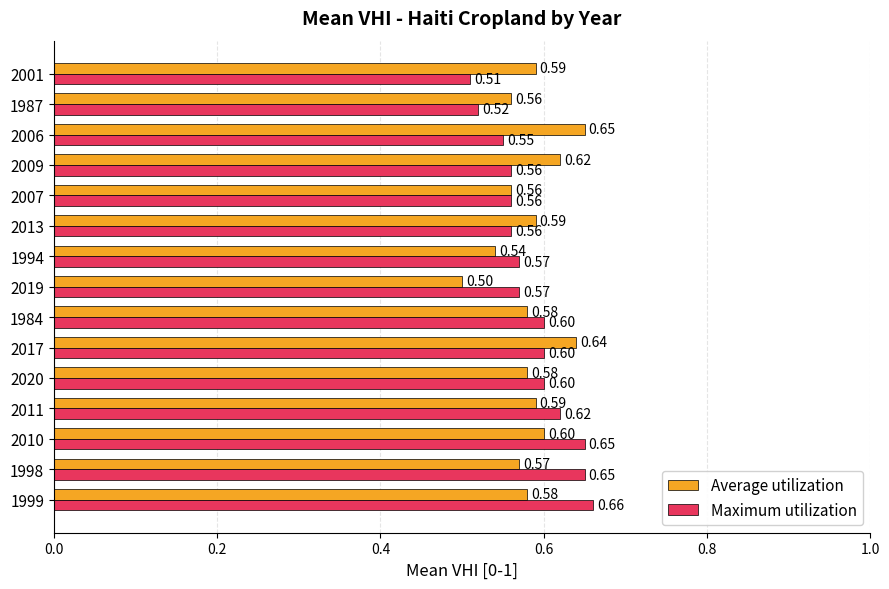

Between 2011 and 1987, which series saw the biggest shift?

Maximum utilization